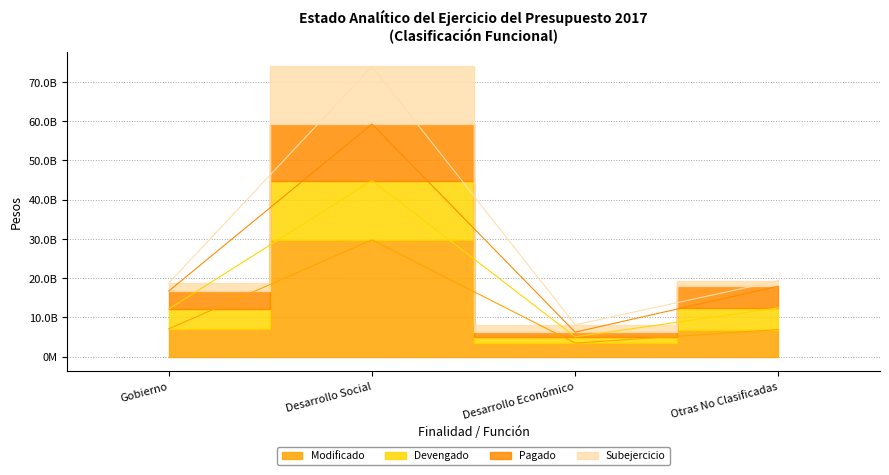

Which series has the widest spread of values?

Subejercicio